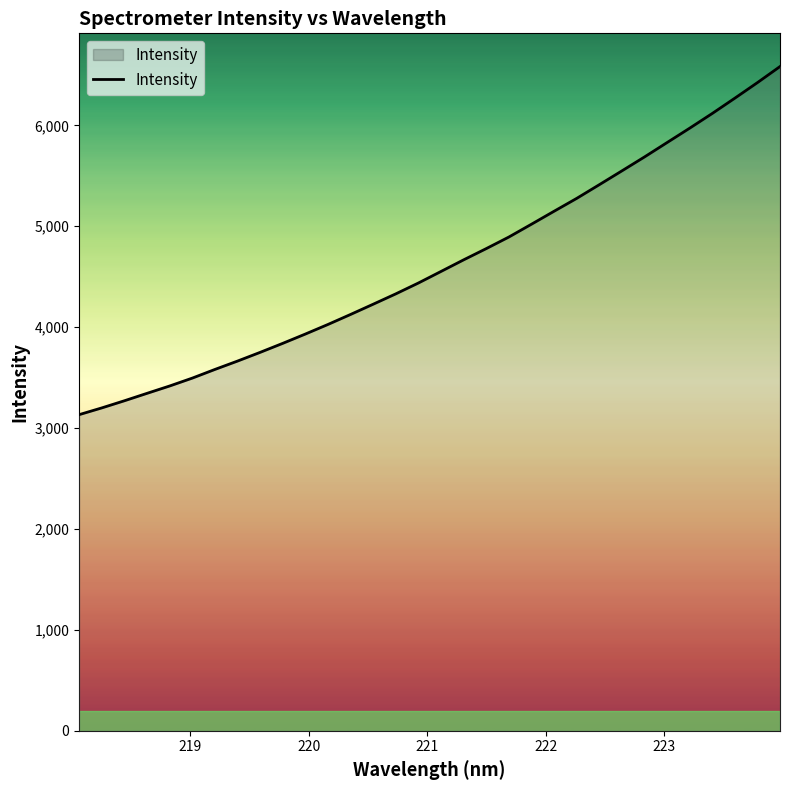

What is the maximum value shown in the chart?

6582.9